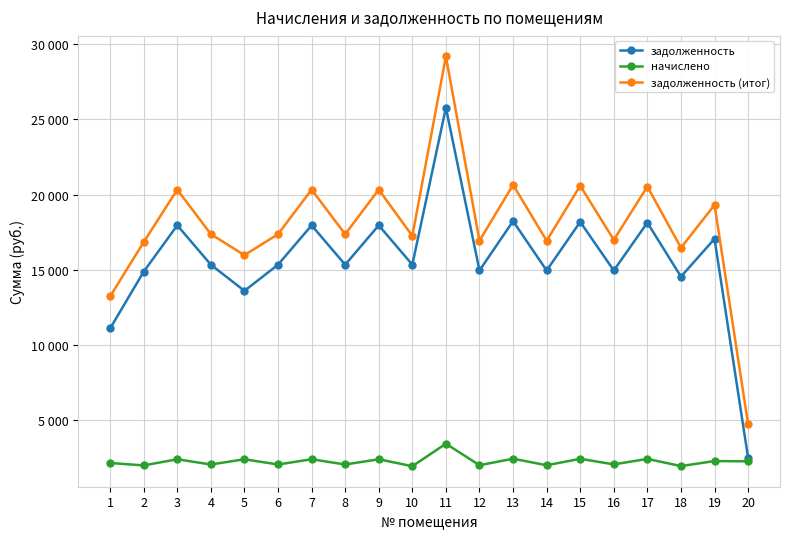

At which category does задолженность reach its first local peak?

3